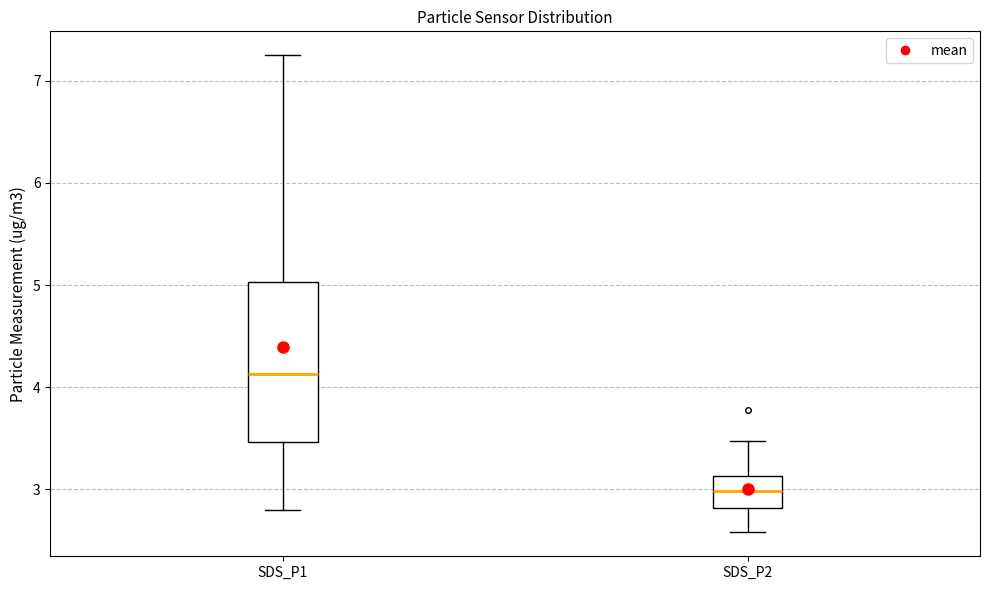

Comparing the boxes themselves (not the whiskers), which one is the tallest?

SDS_P1